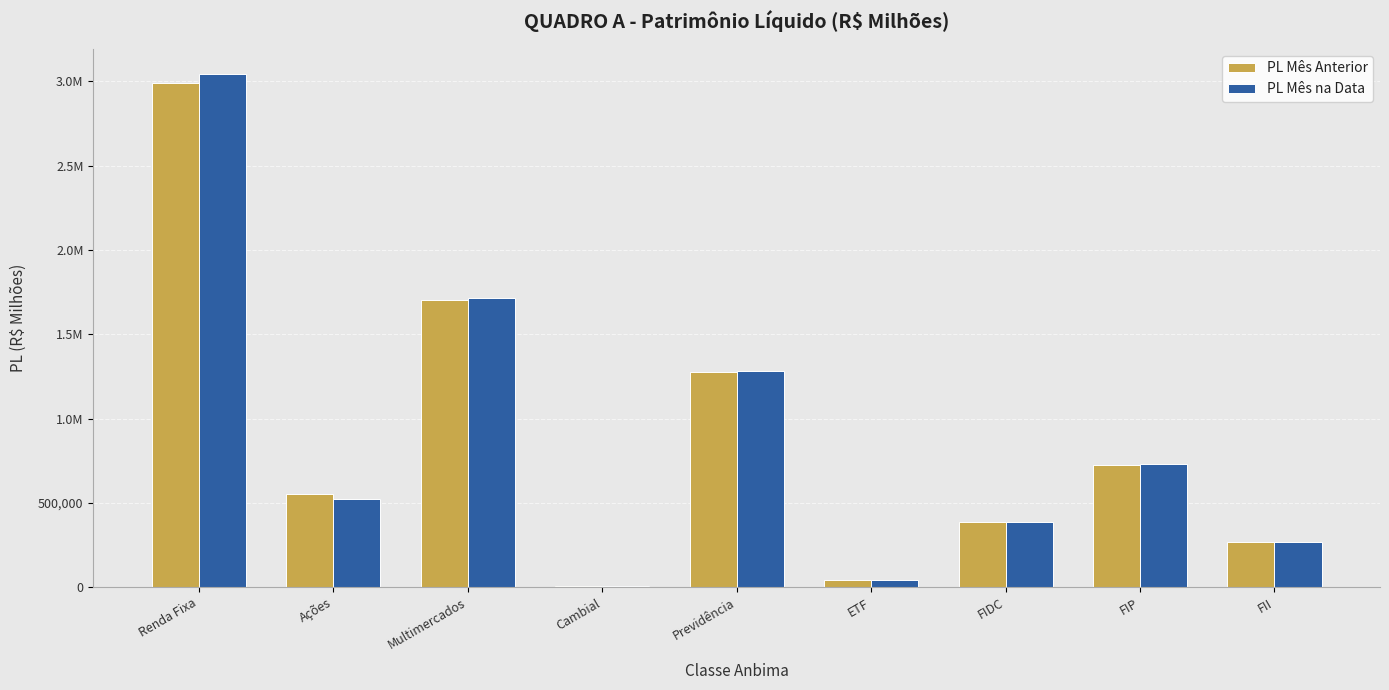

What is the difference between the PL Mês Anterior values at Previdência and Cambial?

1267873.4